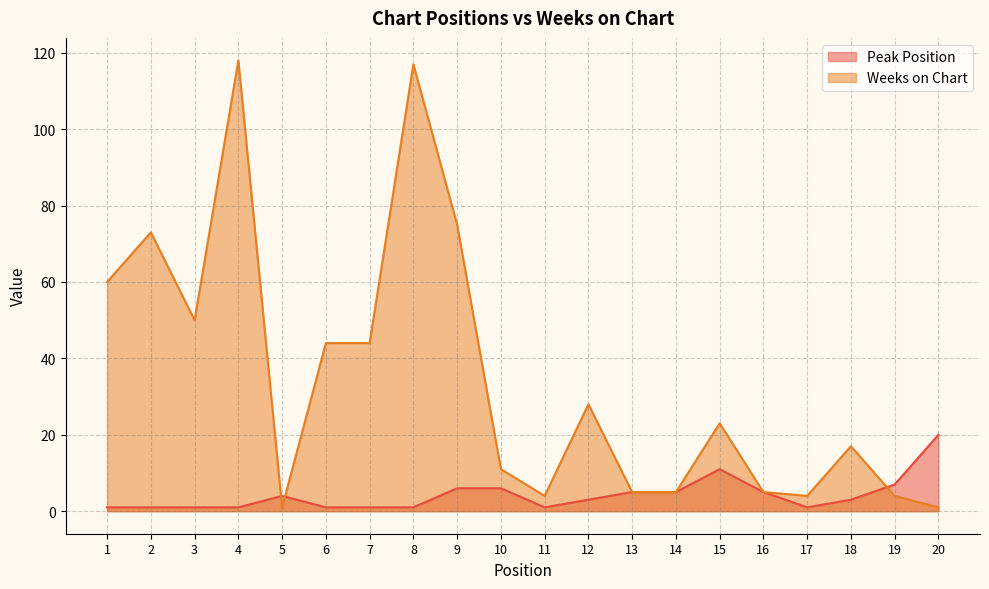

What is the spread (max minus min) of values at 2?

72